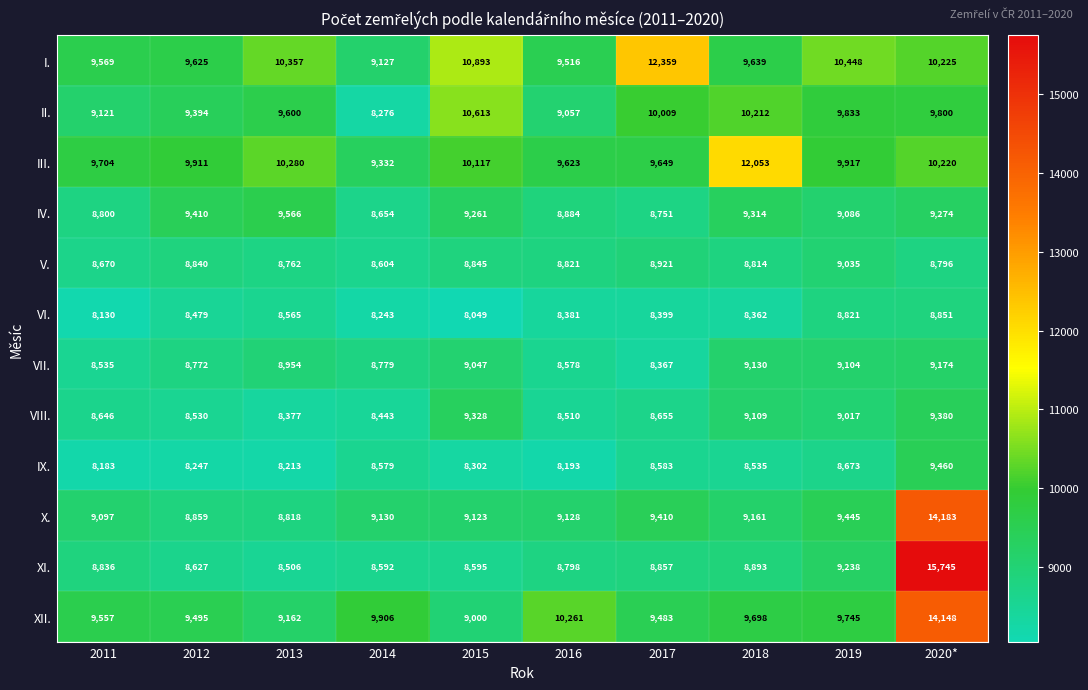

What is the difference between the V. values at 2012 and 2018?

26